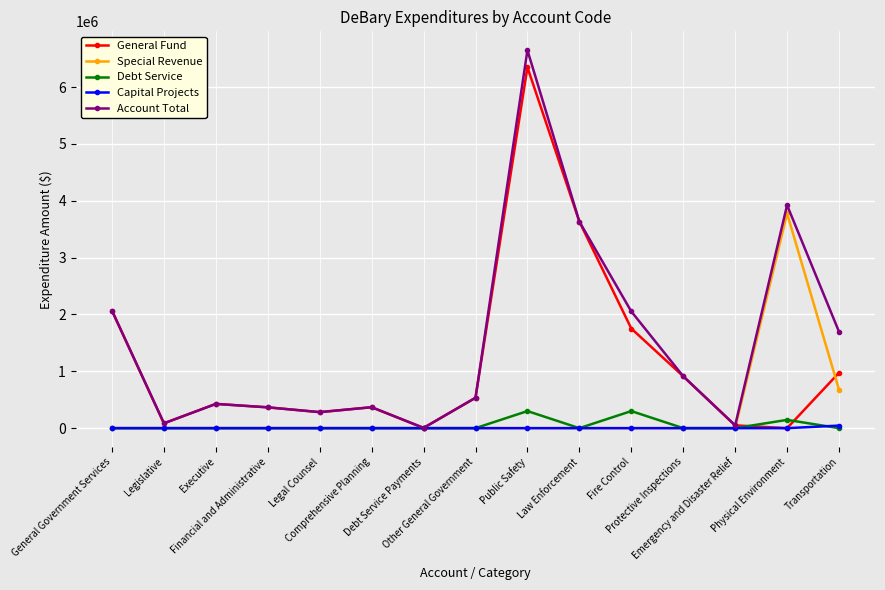

How many data points in Account Total are less than 534502?

7